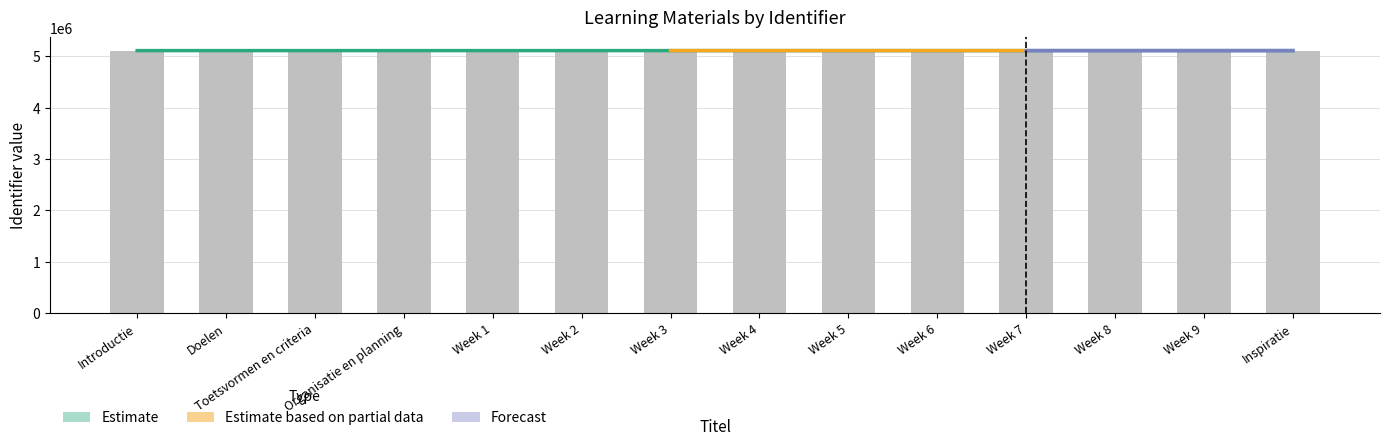

Which has a higher value, Week 2 or Week 9?

Week 9